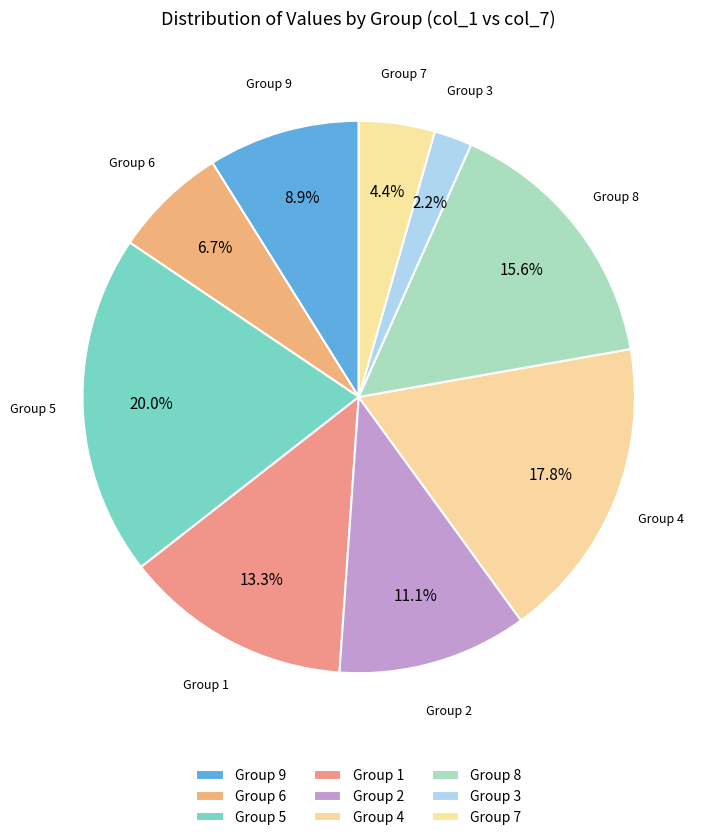

What percentage is NOT represented by Group 2?

88.9%